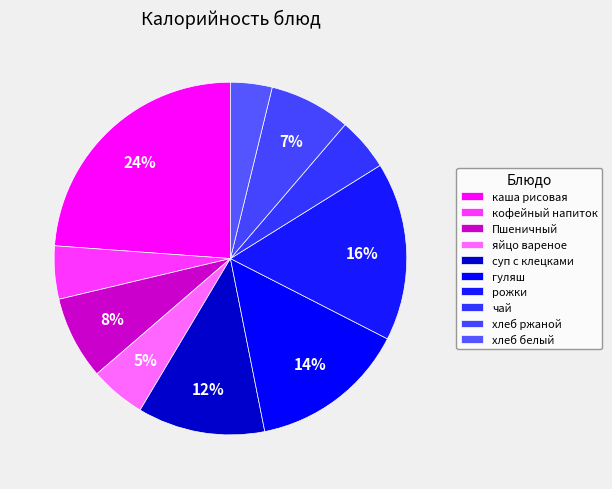

Which has a higher value, суп с клецками or гуляш?

гуляш